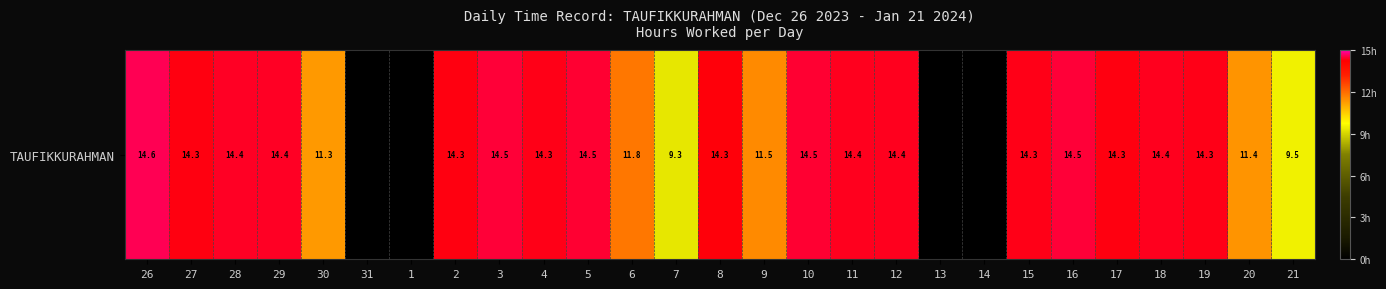

Count the number of data series in this chart.

1